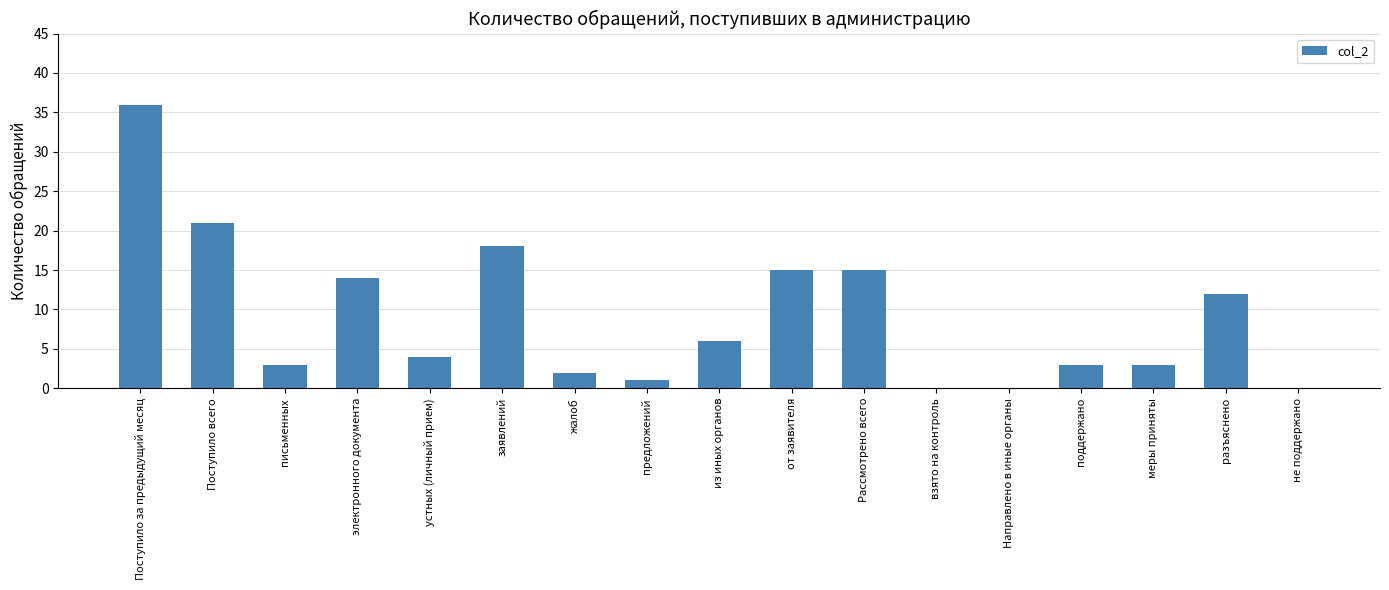

Where is the data nearest to the value 18?

заявлений